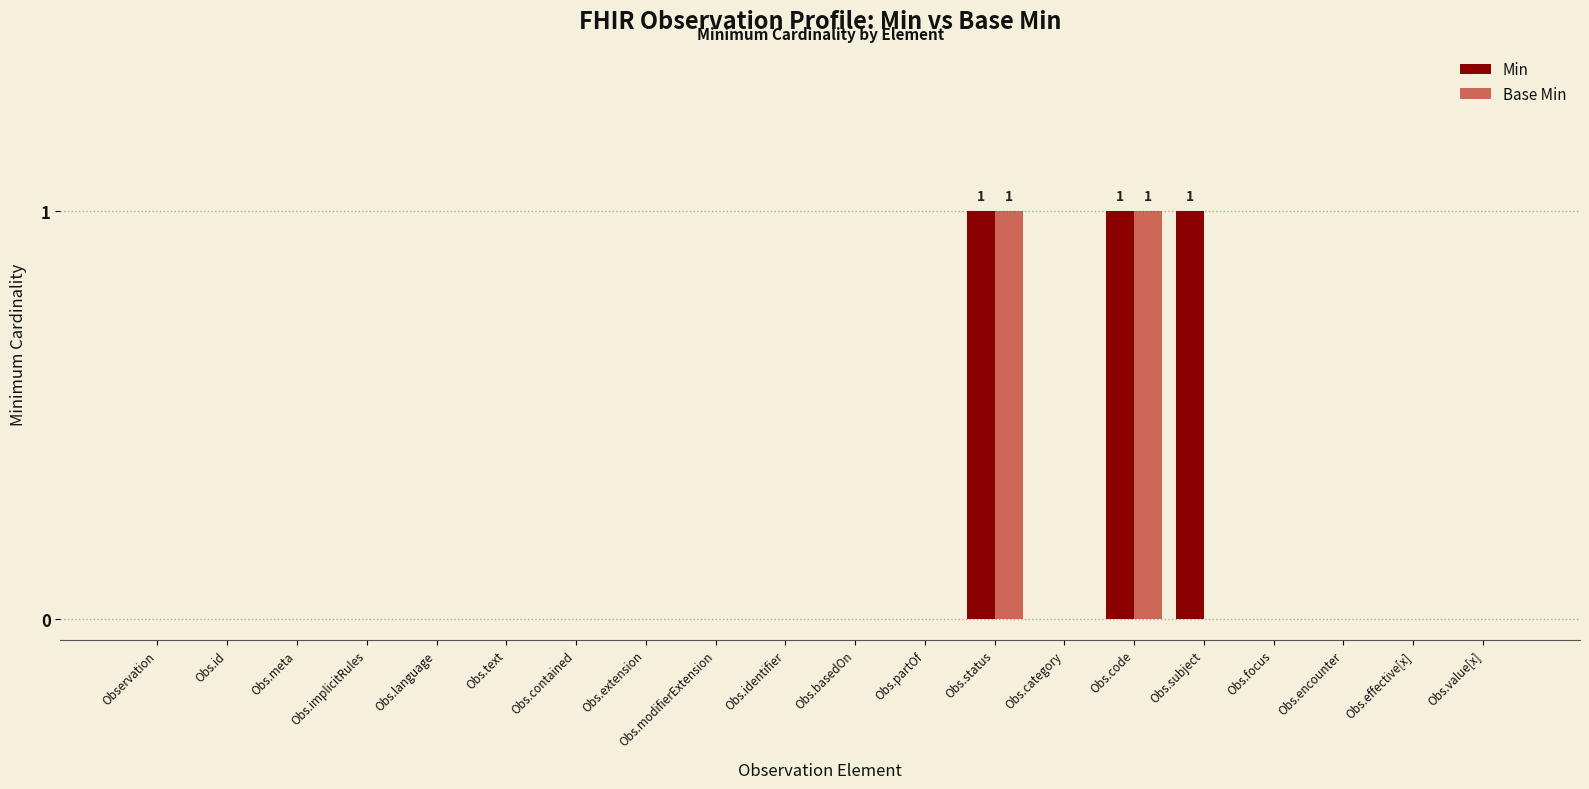

The value of Base Min at Obs.meta is 1. True or false?

False